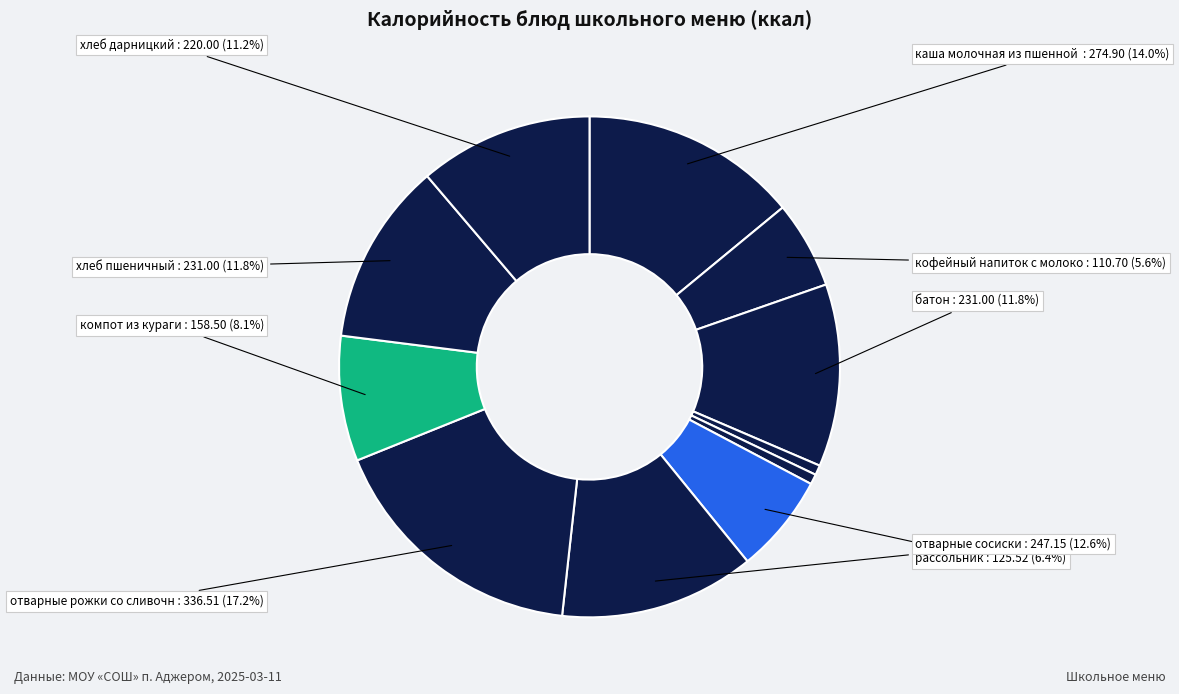

How many segments does this pie chart have?

11